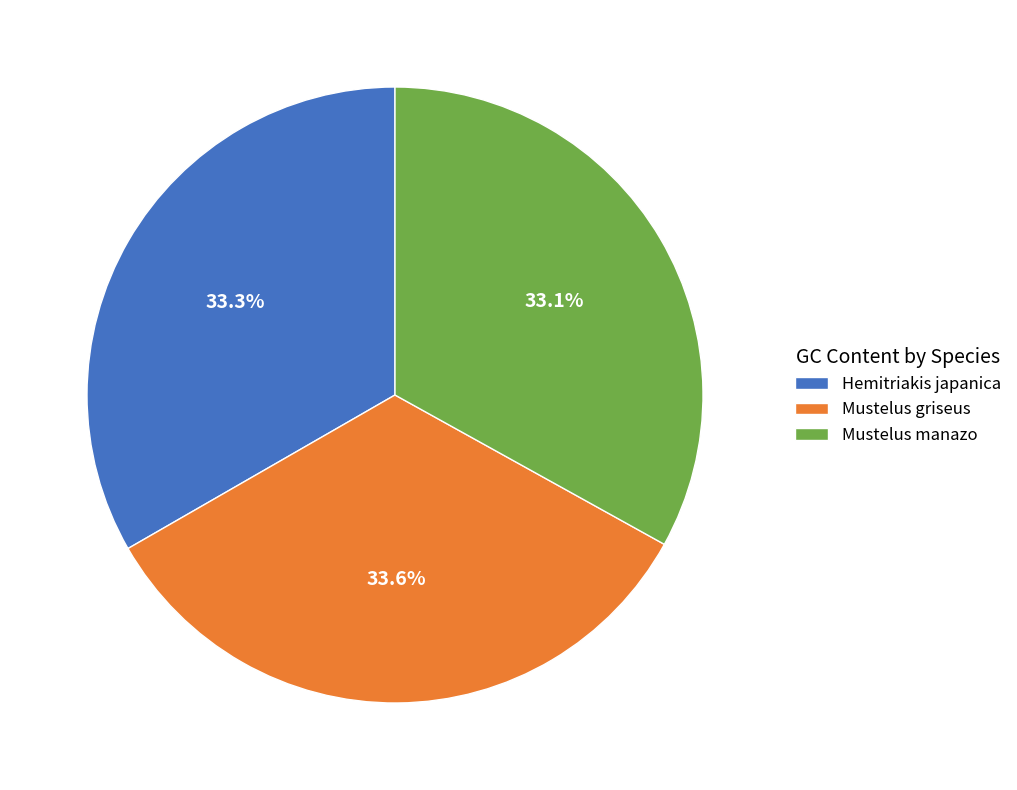

How many segments does this pie chart have?

3